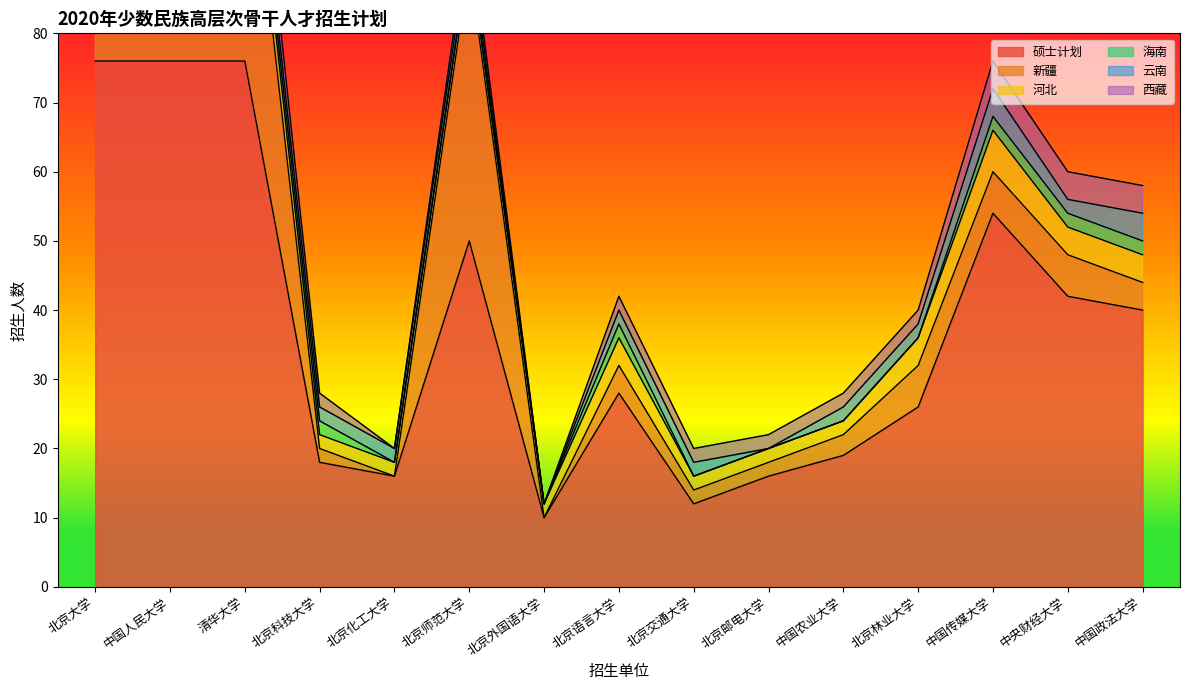

Between 中国人民大学 and 北京科技大学, which series saw the biggest shift?

硕士计划